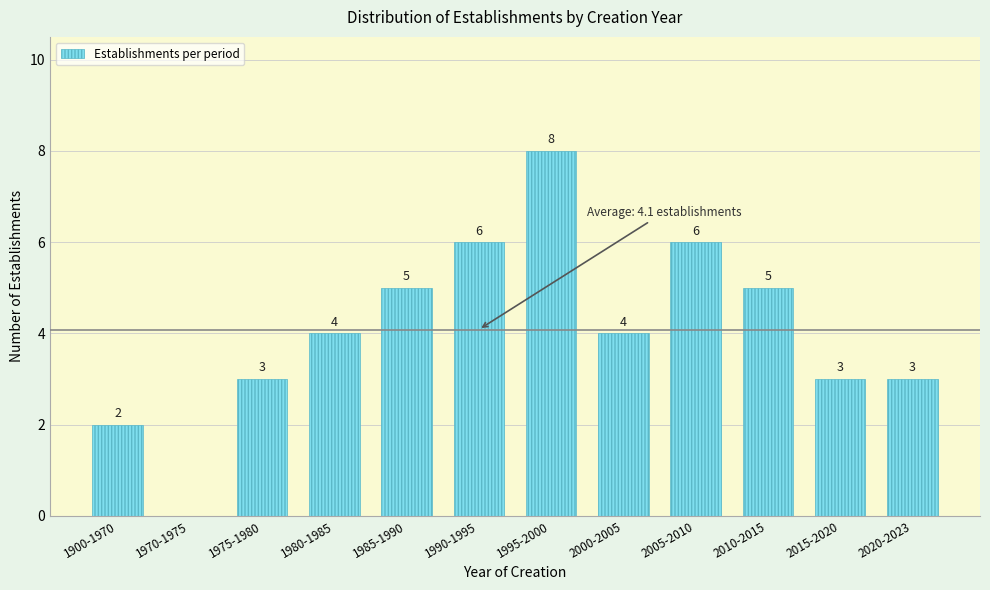

Reading right to left, transcribe all the data shown in this chart.

2020-2023=3	2015-2020=3	2010-2015=5	2005-2010=6	2000-2005=4	1995-2000=8	1990-1995=6	1985-1990=5	1980-1985=4	1975-1980=3	1970-1975=0	1900-1970=2